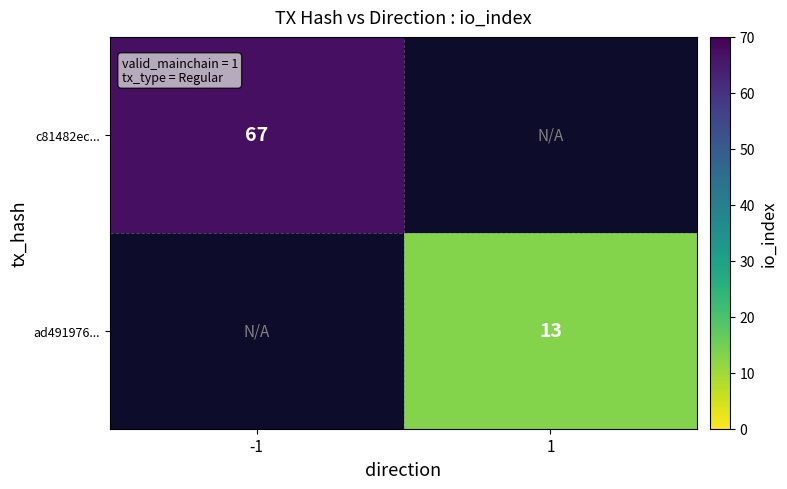

Is the value of ad491976... at 1 greater than the value of c81482ec... at -1?

No